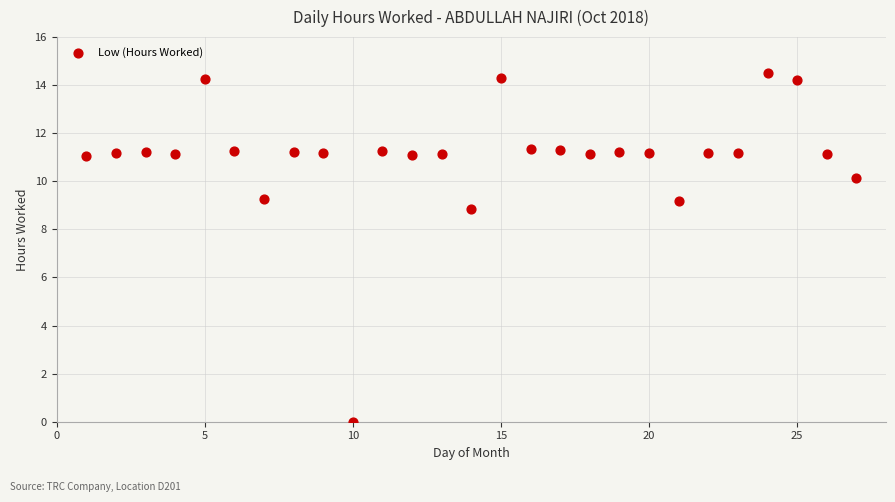

What Y value in the scatter plot is closest to 7?

8.9